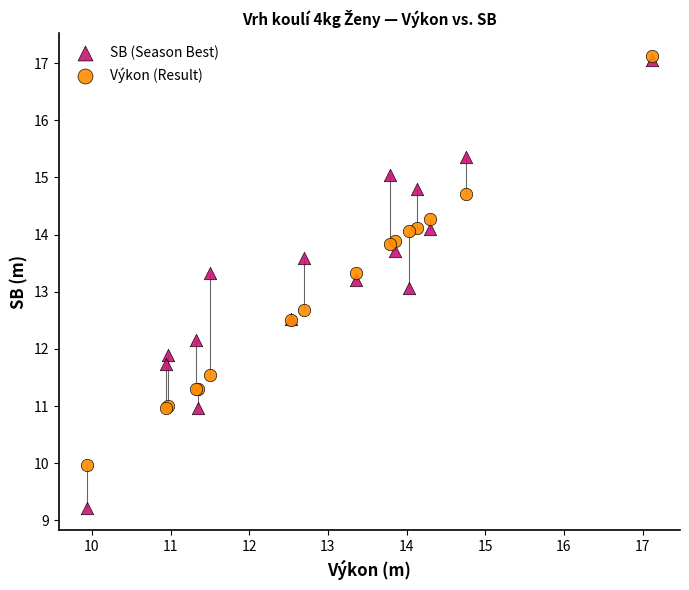

What are all the series names shown in the legend?

SB (Season Best), Výkon (Result)